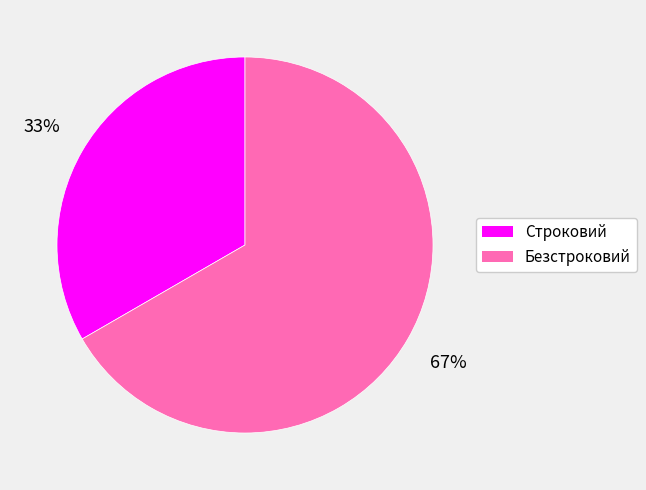

Is it true that Безстроковий is 73% of the pie?

False